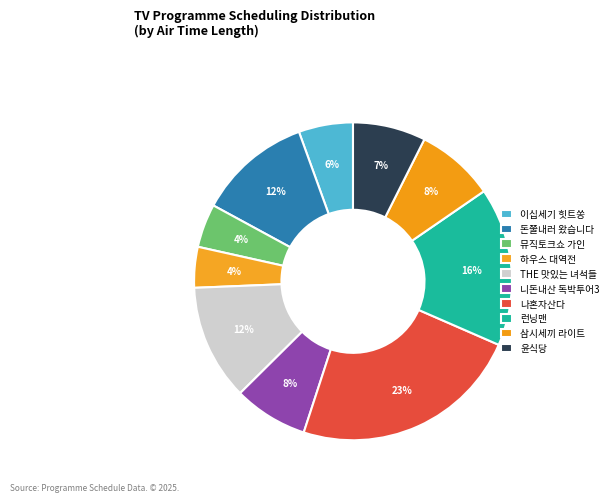

Is 런닝맨 the majority of the pie?

No